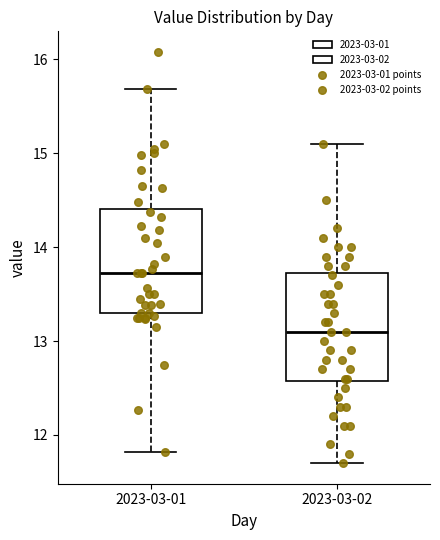

Reading left to right, read every box against the y-axis: the position of its median line, the range the box covers, and the ends of its whiskers. The values are not printed on the chart, so give them approximately, as read against the axis.

2023-03-01: median 13.7, box 13.3 to 14.4, whiskers 11.8 to 15.7
2023-03-02: median 13.1, box 12.6 to 13.7, whiskers 11.7 to 15.1